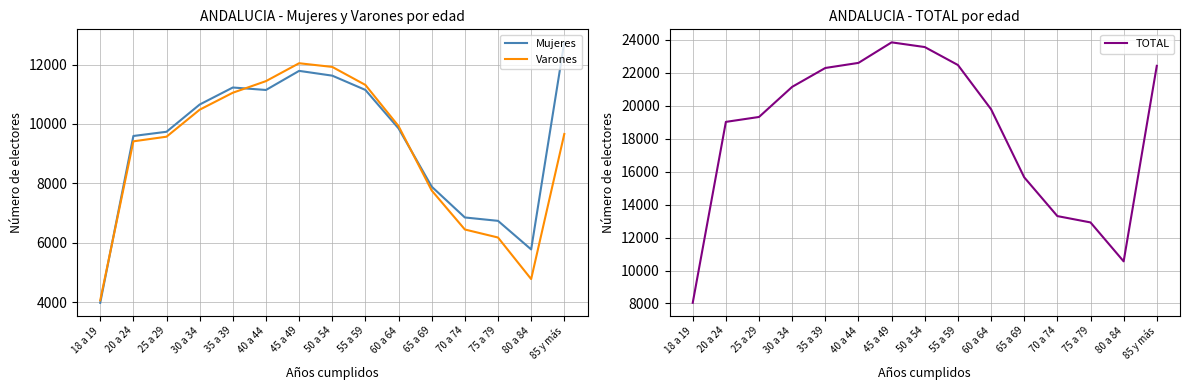

How many lines are shown in the chart?

3